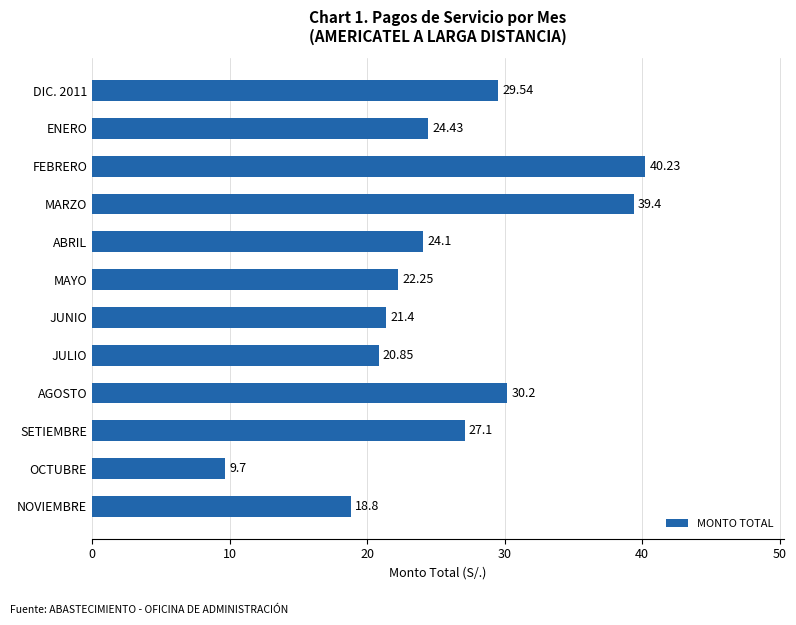

What is the ratio of the value at JUNIO to the value at OCTUBRE?

2.2